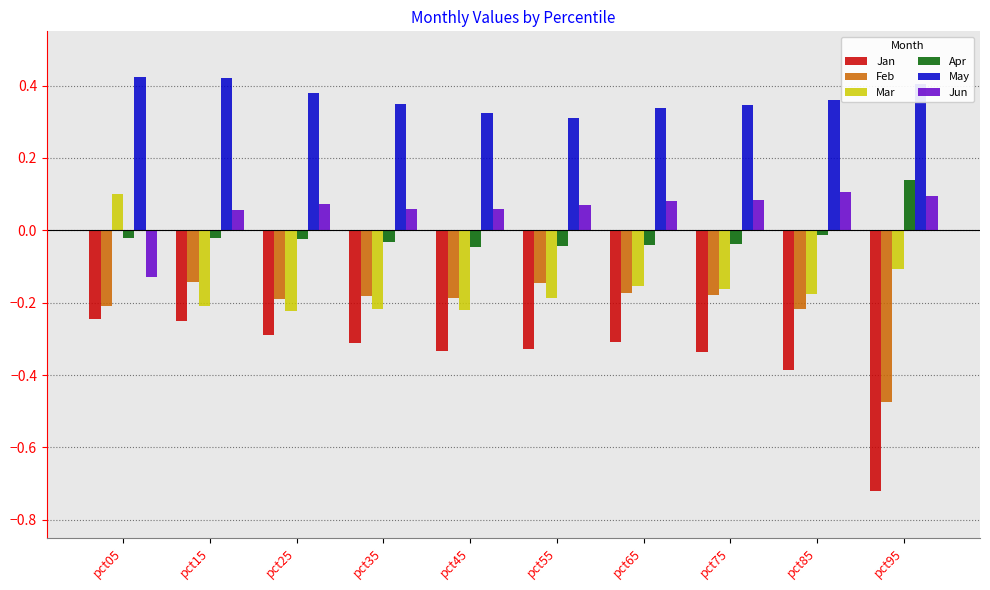

At which category is the sum across all series the highest?

pct05